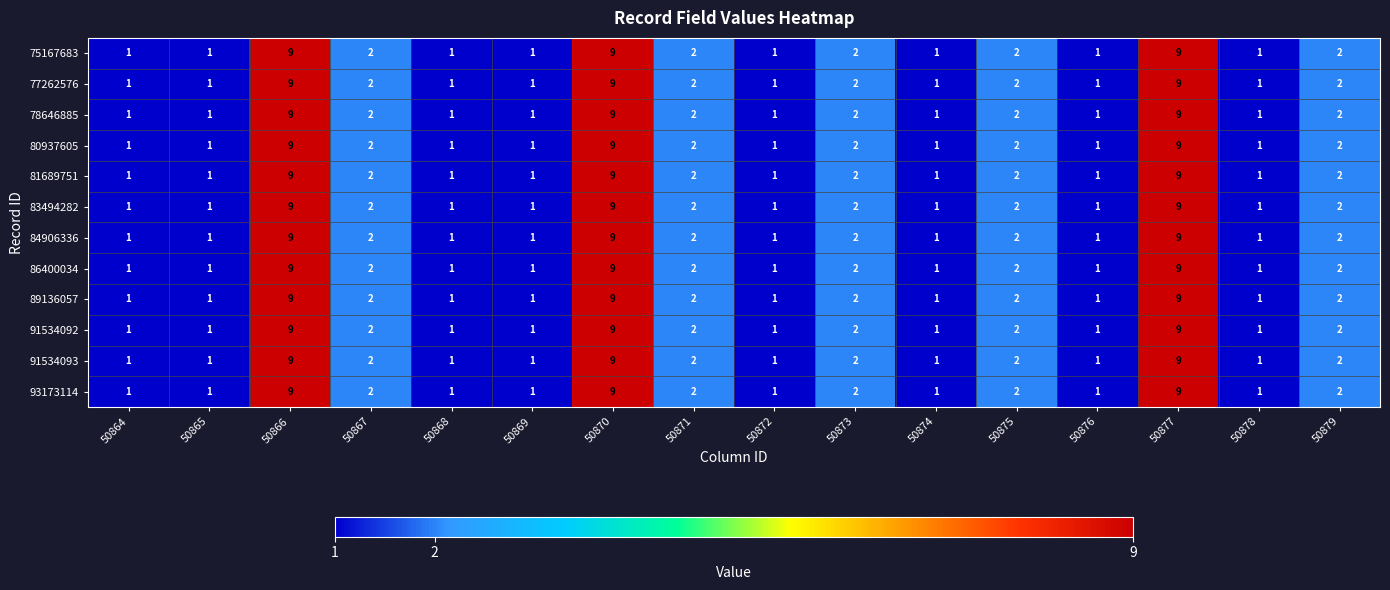

Is the value of 91534092 at 50878 greater than the value of 81689751 at 50873?

No